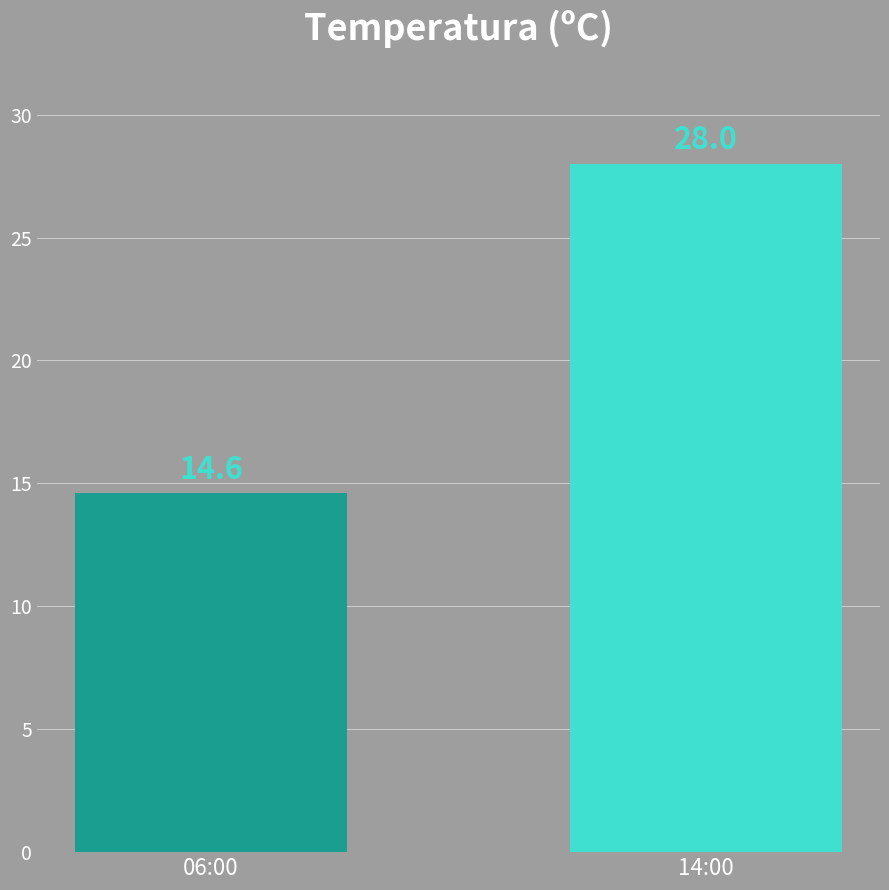

List the labels in order of value, smallest first.

06:00, 14:00